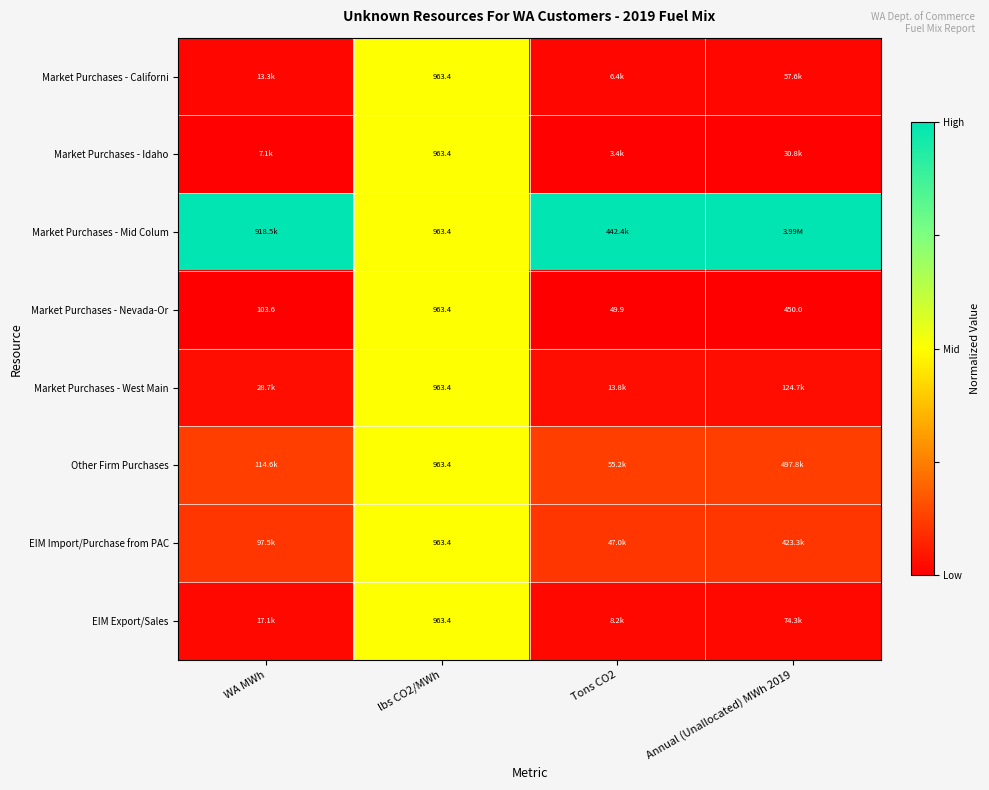

The value of Market Purchases - Californi at Tons CO2 is 0.0. True or false?

False